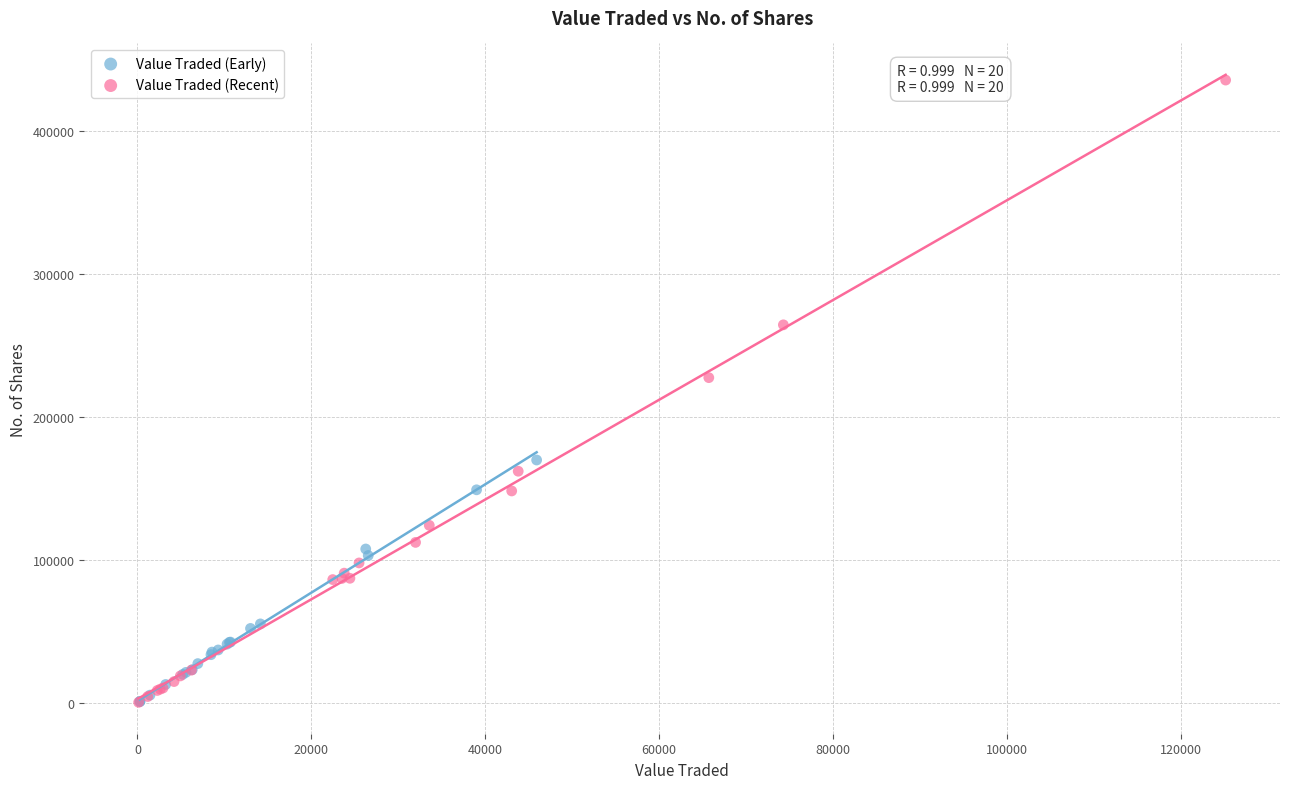

Which series contains the highest Y value?

Value Traded (Recent)